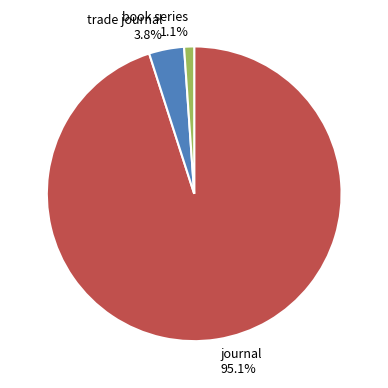

Do trade journal and journal together represent more than half of the pie?

Yes